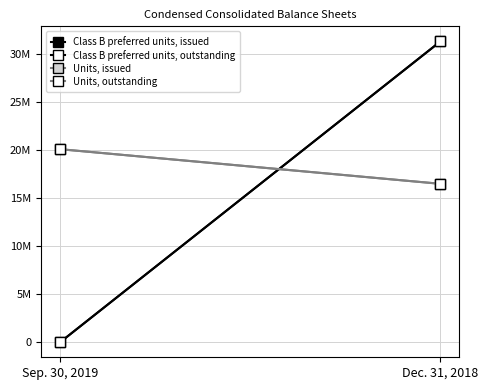

Rank the series by their maximum value, from highest to lowest.

Class B preferred units, issued, Class B preferred units, outstanding, Units, issued, Units, outstanding